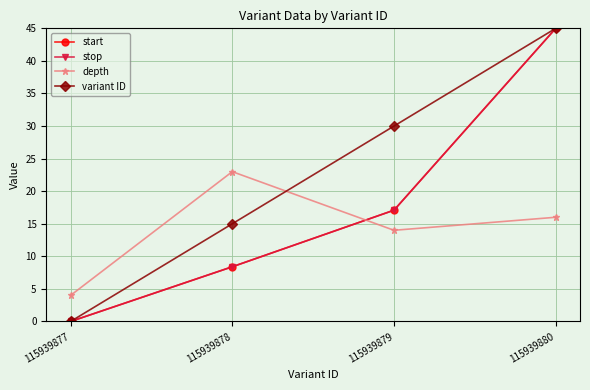

The value of depth at 115939879 is 6.1. True or false?

False